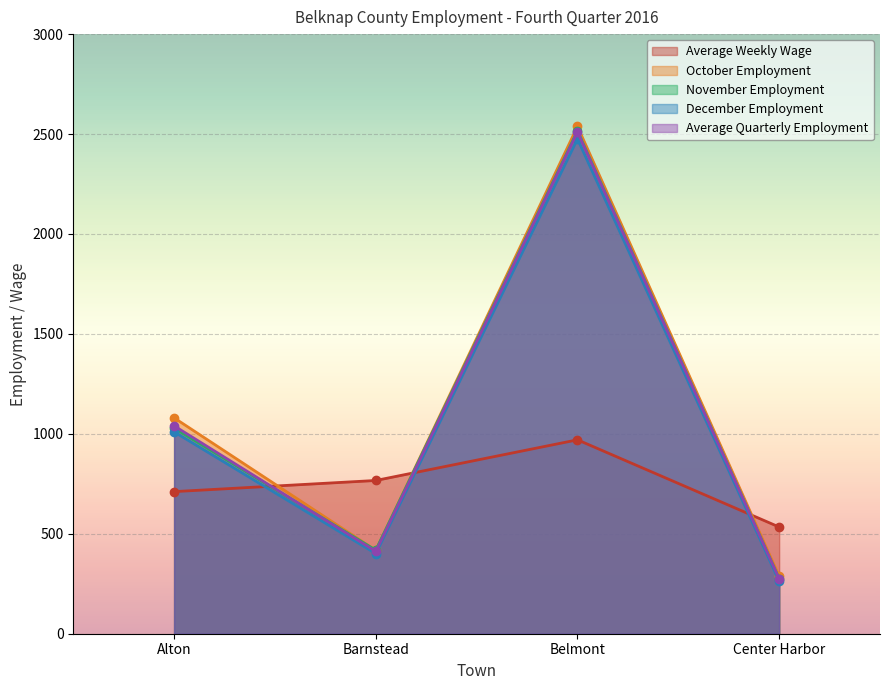

What is the difference between the second highest and minimum values in the Average Weekly Wage series?

232.8